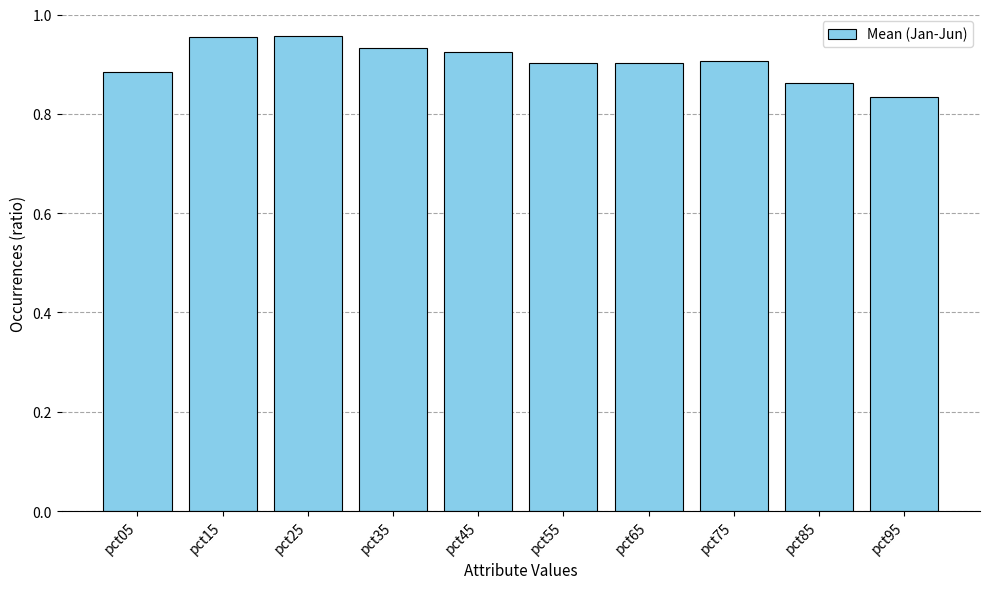

Which label corresponds to the smallest value in the chart?

pct95